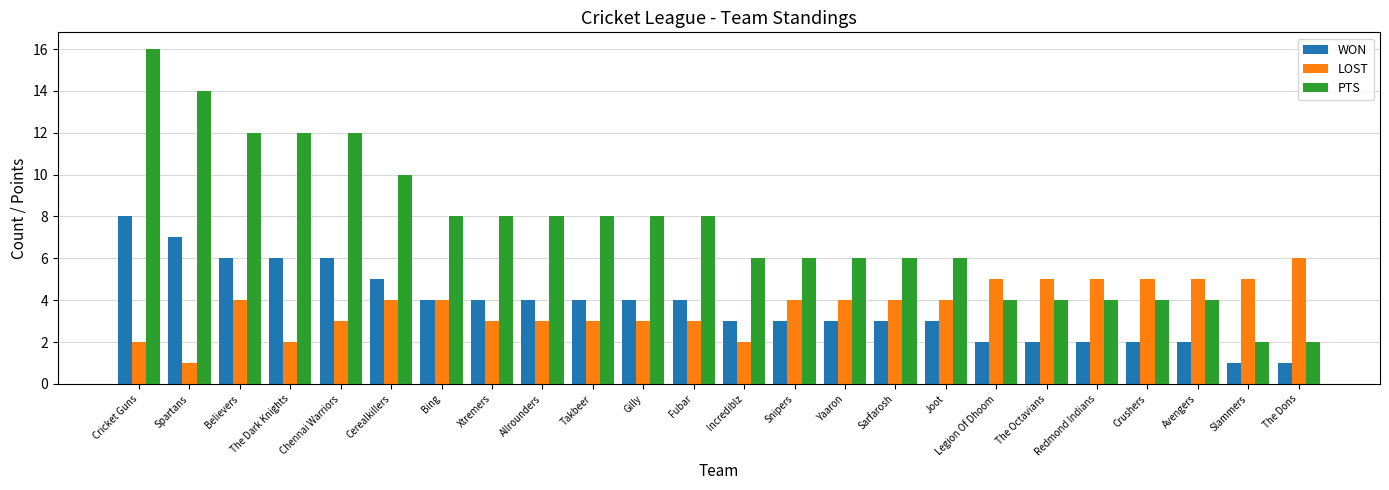

Is it true that LOST equals 5 at Slammers?

True